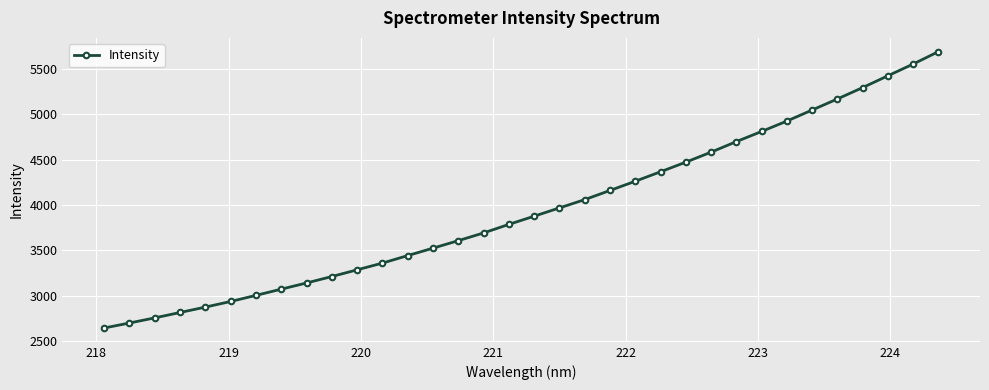

What is the value of the 17th point from the left?

3786.5